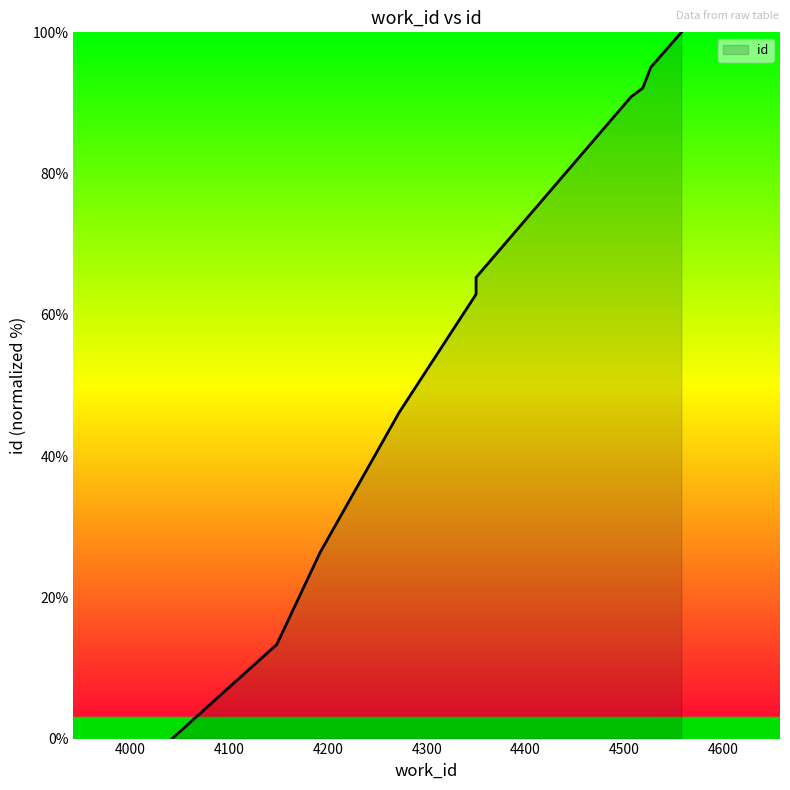

What is the average value?

59.2